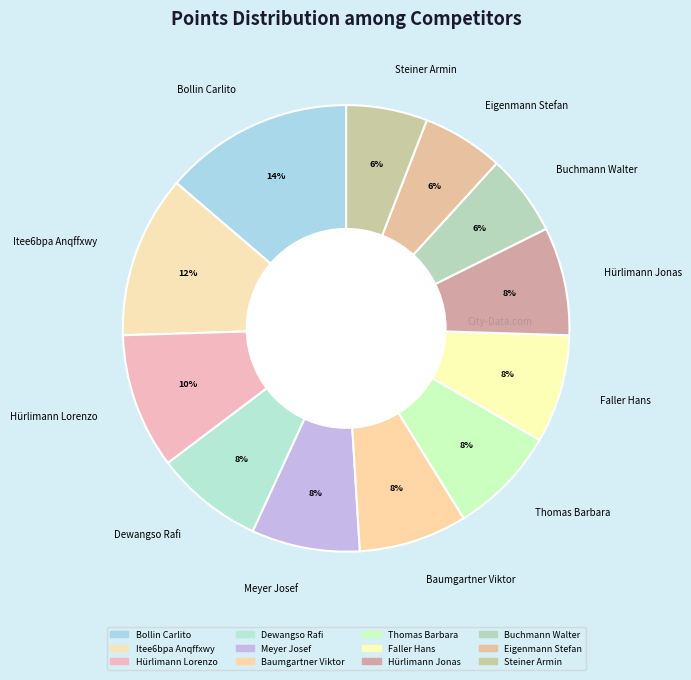

To the nearest percent, what is the combined percentage of Faller Hans and Meyer Josef?

16%